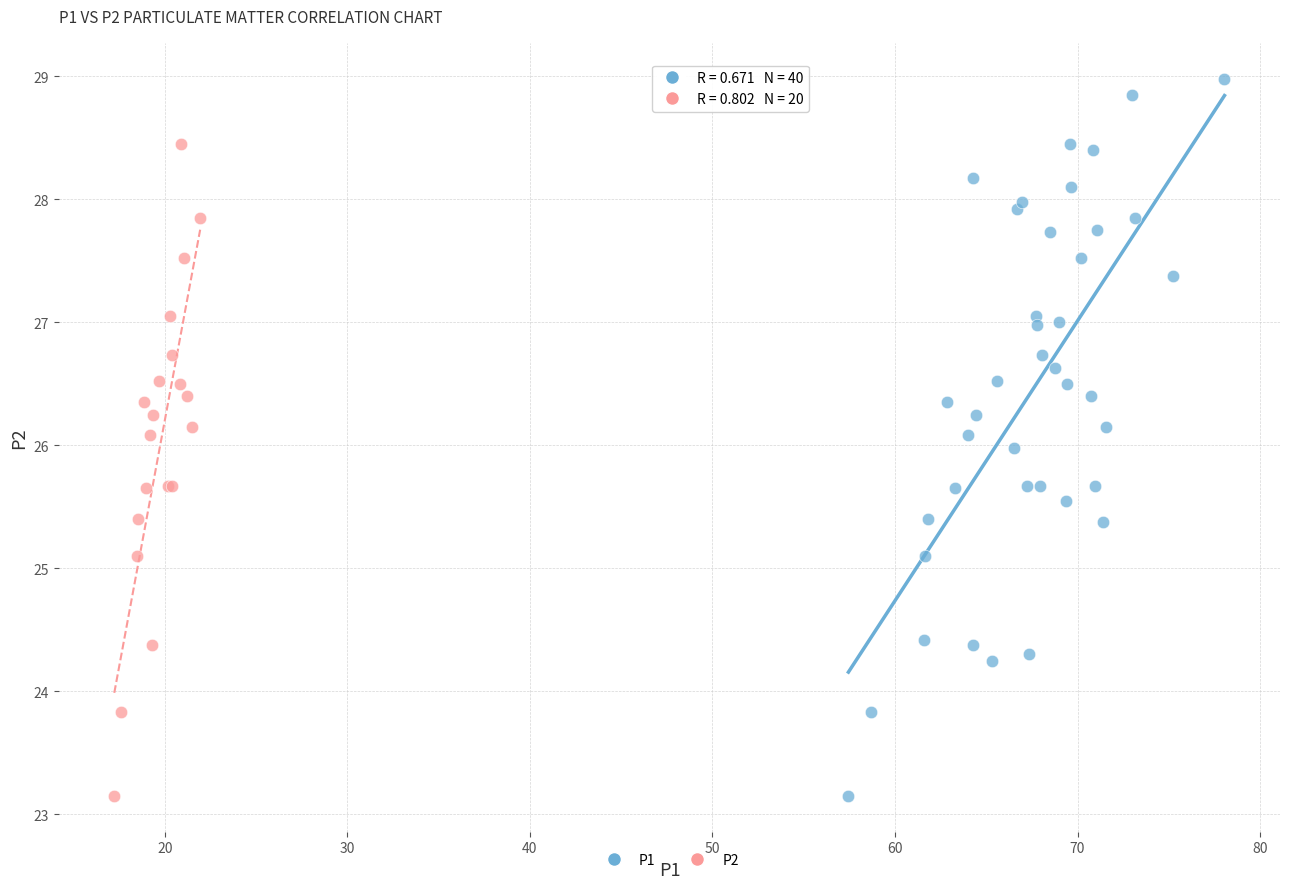

Which series has the widest spread of Y values?

P1